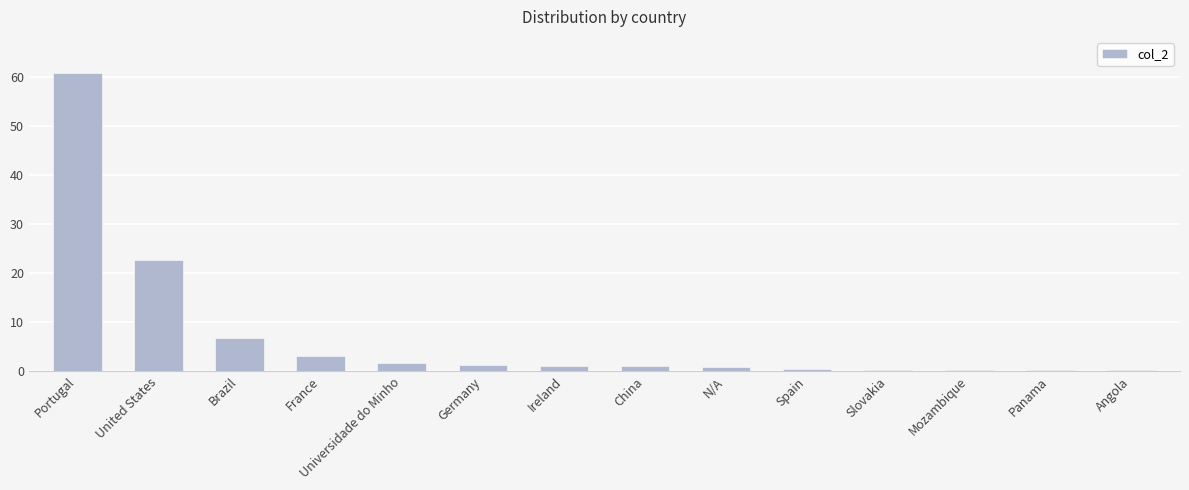

Where is the data nearest to the value 30?

United States